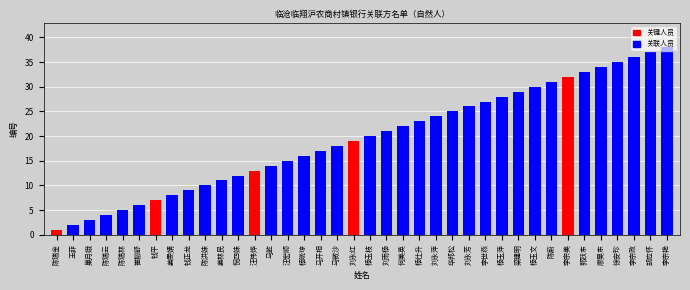

Is it true that the value at 巢月娥 is 1?

False